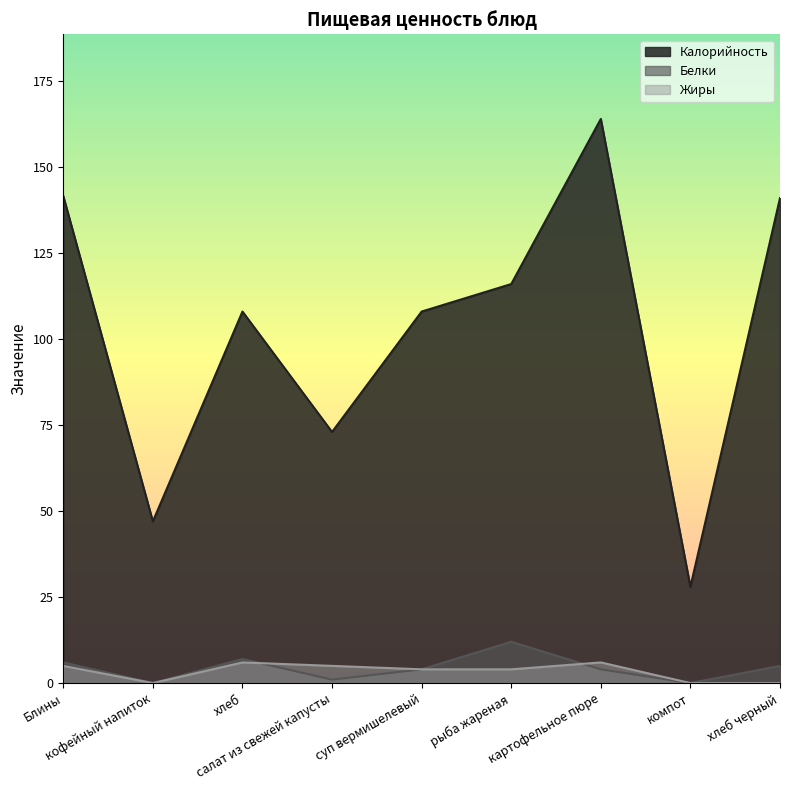

True or false: Жиры has more than 0 points higher than both neighbors.

True